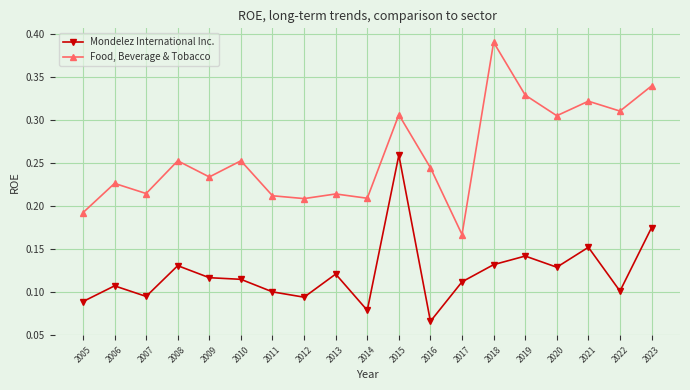

Which series has the largest total across all categories?

Food, Beverage & Tobacco